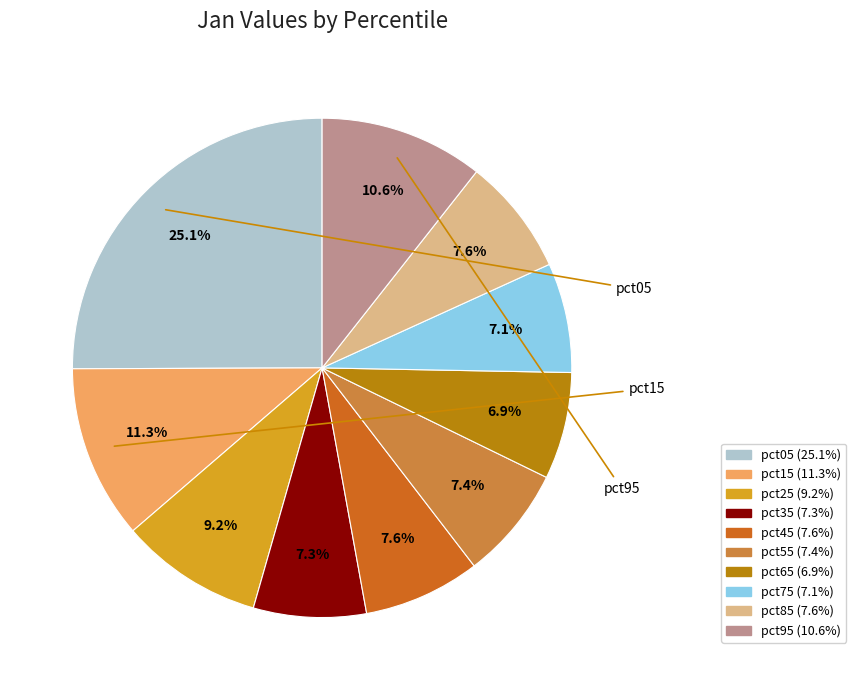

To the nearest percent, what is the difference between the largest and smallest slice percentages?

18%